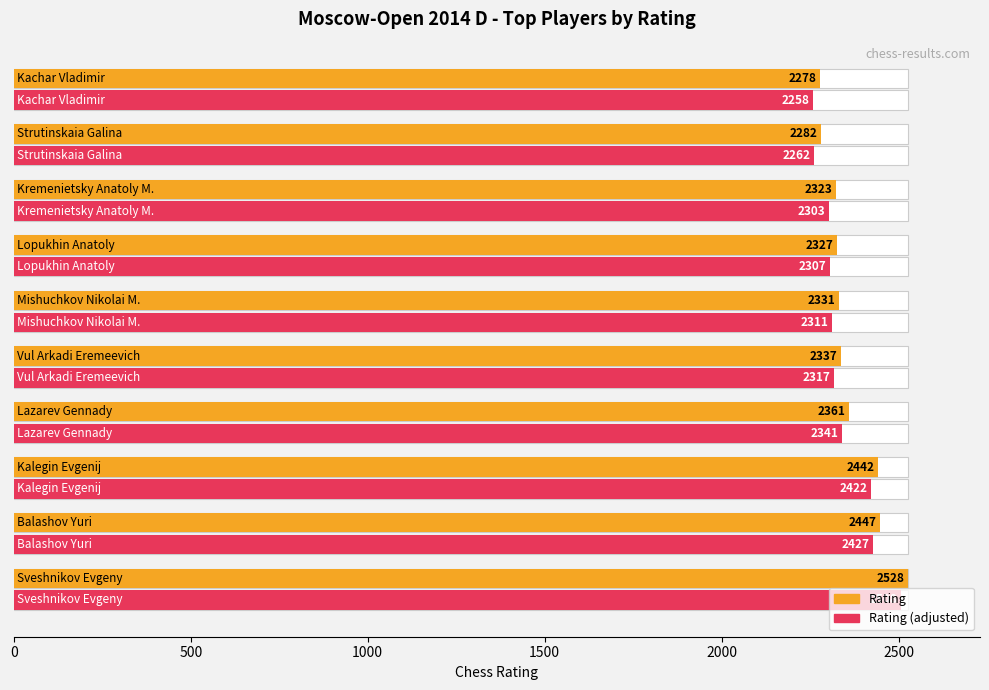

The value of Rating (adjusted) at 1000 is 4335. True or false?

False